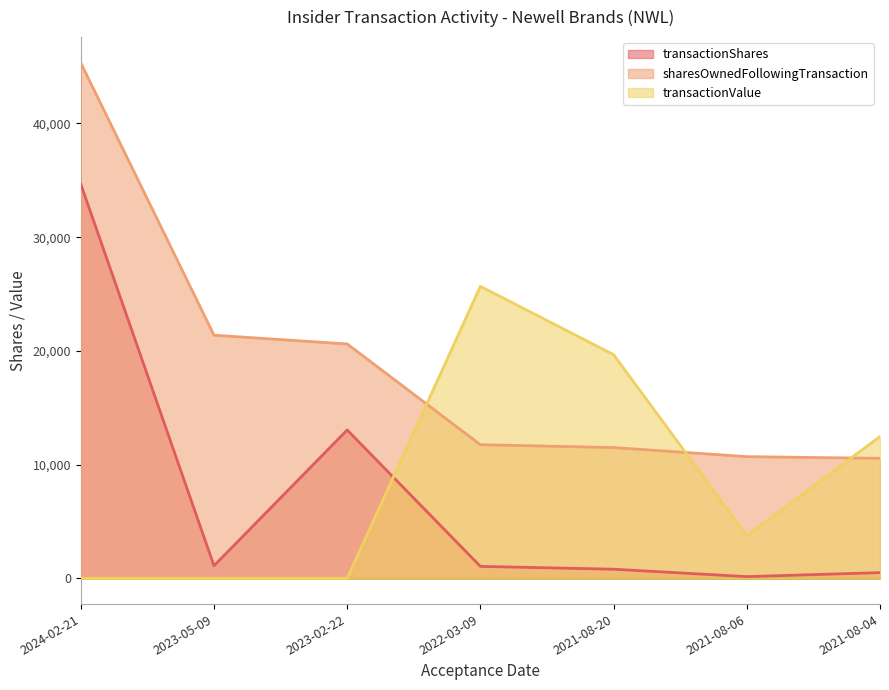

The value of sharesOwnedFollowingTransaction at 2021-08-20 is 11500. True or false?

True